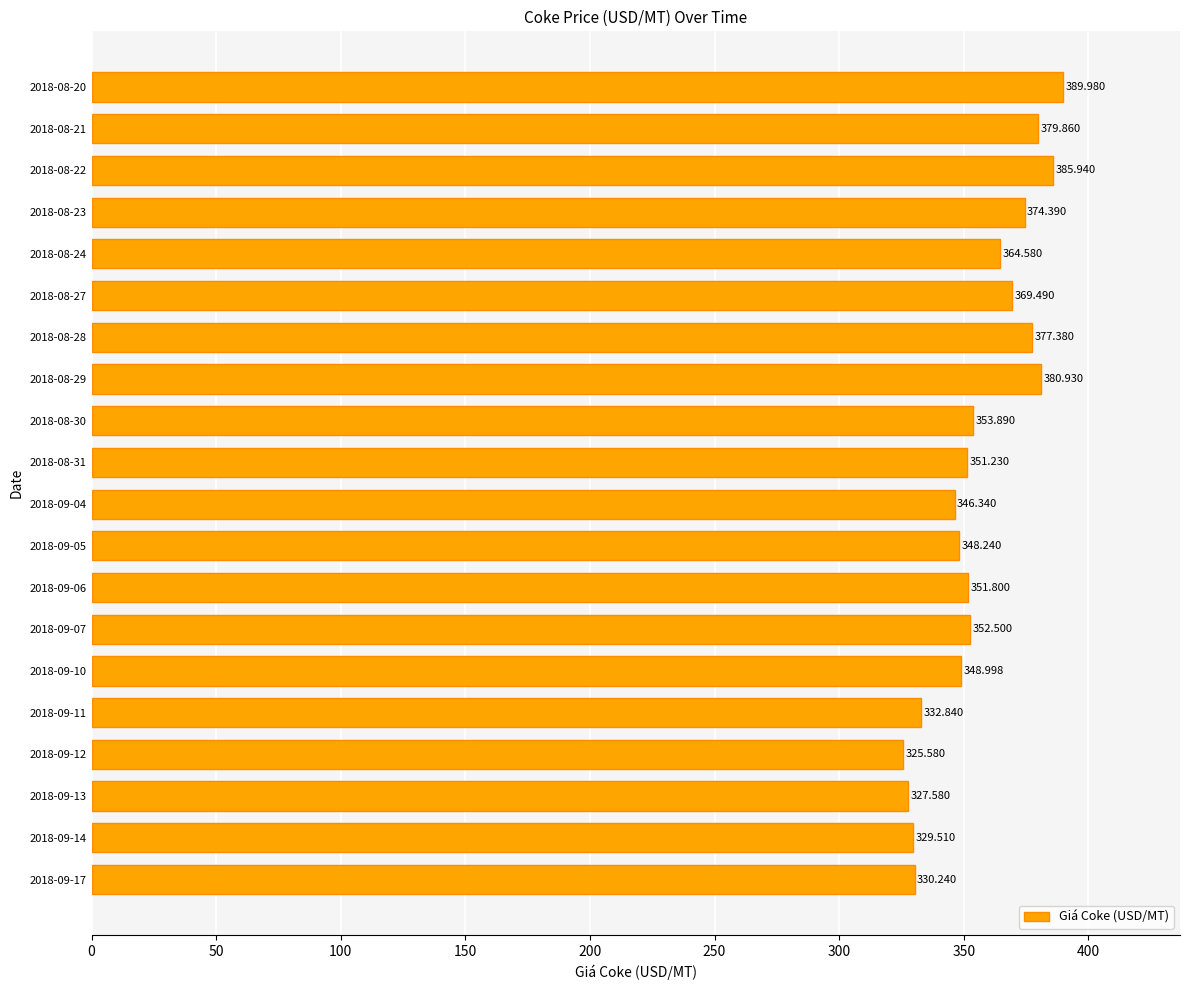

Rank the categories by value from highest to lowest.

2018-08-20, 2018-08-22, 2018-08-29, 2018-08-21, 2018-08-28, 2018-08-23, 2018-08-27, 2018-08-24, 2018-08-30, 2018-09-07, 2018-09-06, 2018-08-31, 2018-09-10, 2018-09-05, 2018-09-04, 2018-09-11, 2018-09-17, 2018-09-14, 2018-09-13, 2018-09-12